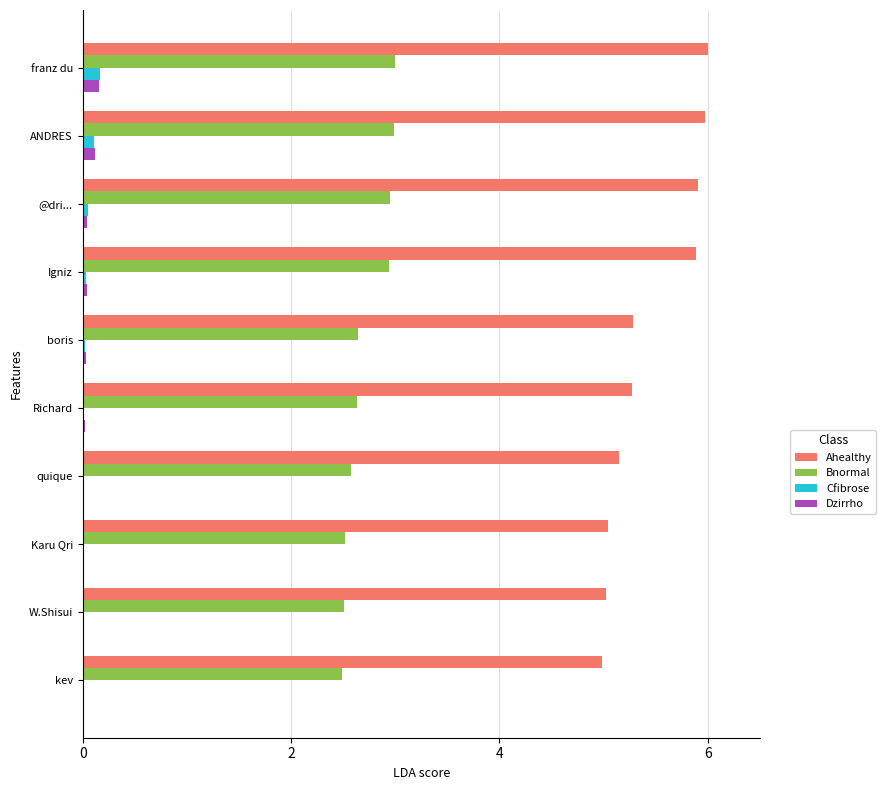

Which series changed the most between @dri... and Richard?

Ahealthy